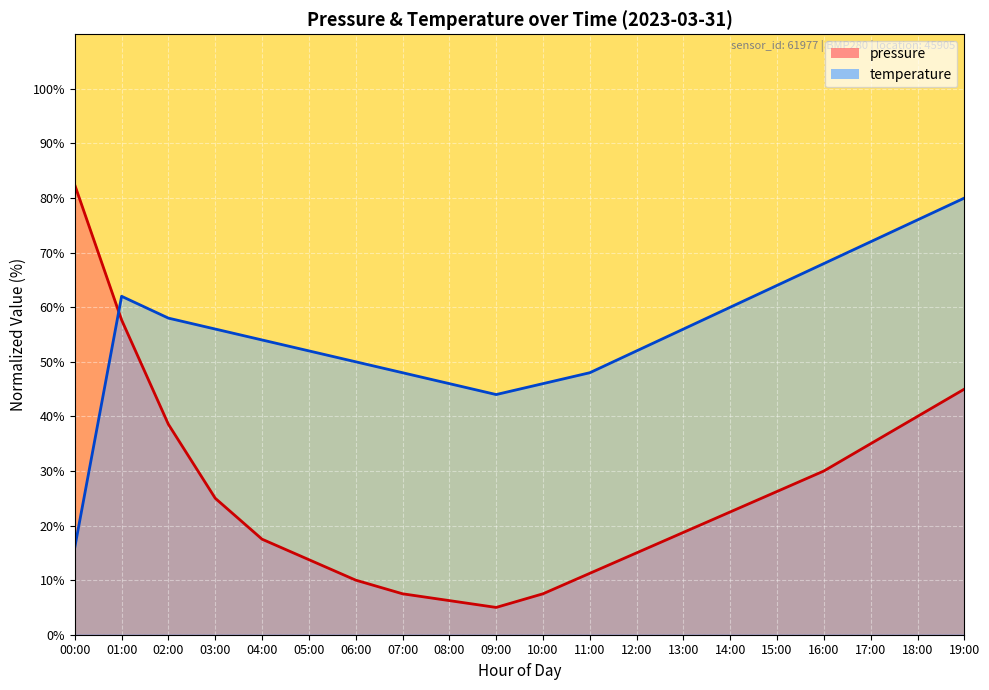

True or false: pressure has more than 1 points higher than both neighbors.

False